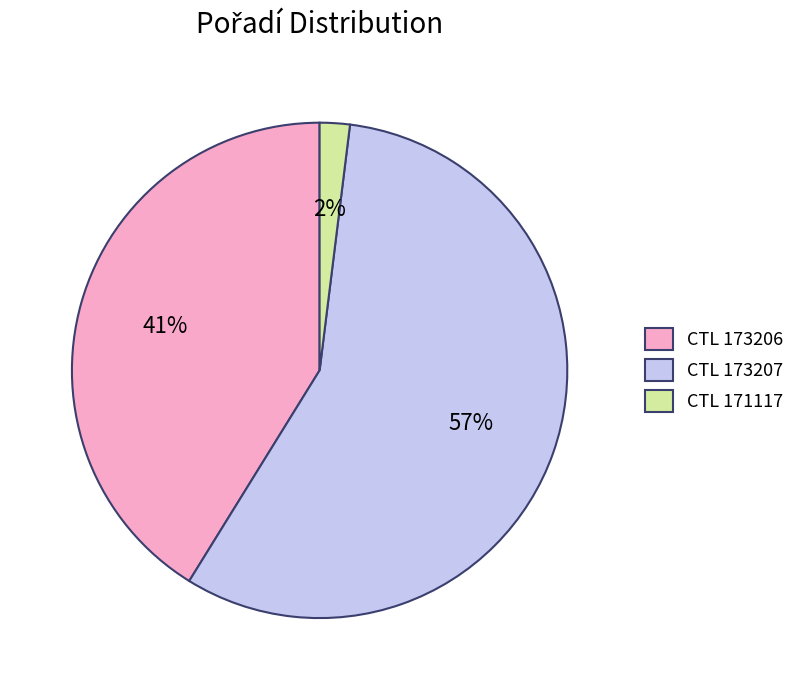

Combined, do CTL 173206 and CTL 171117 account for over 50%?

No